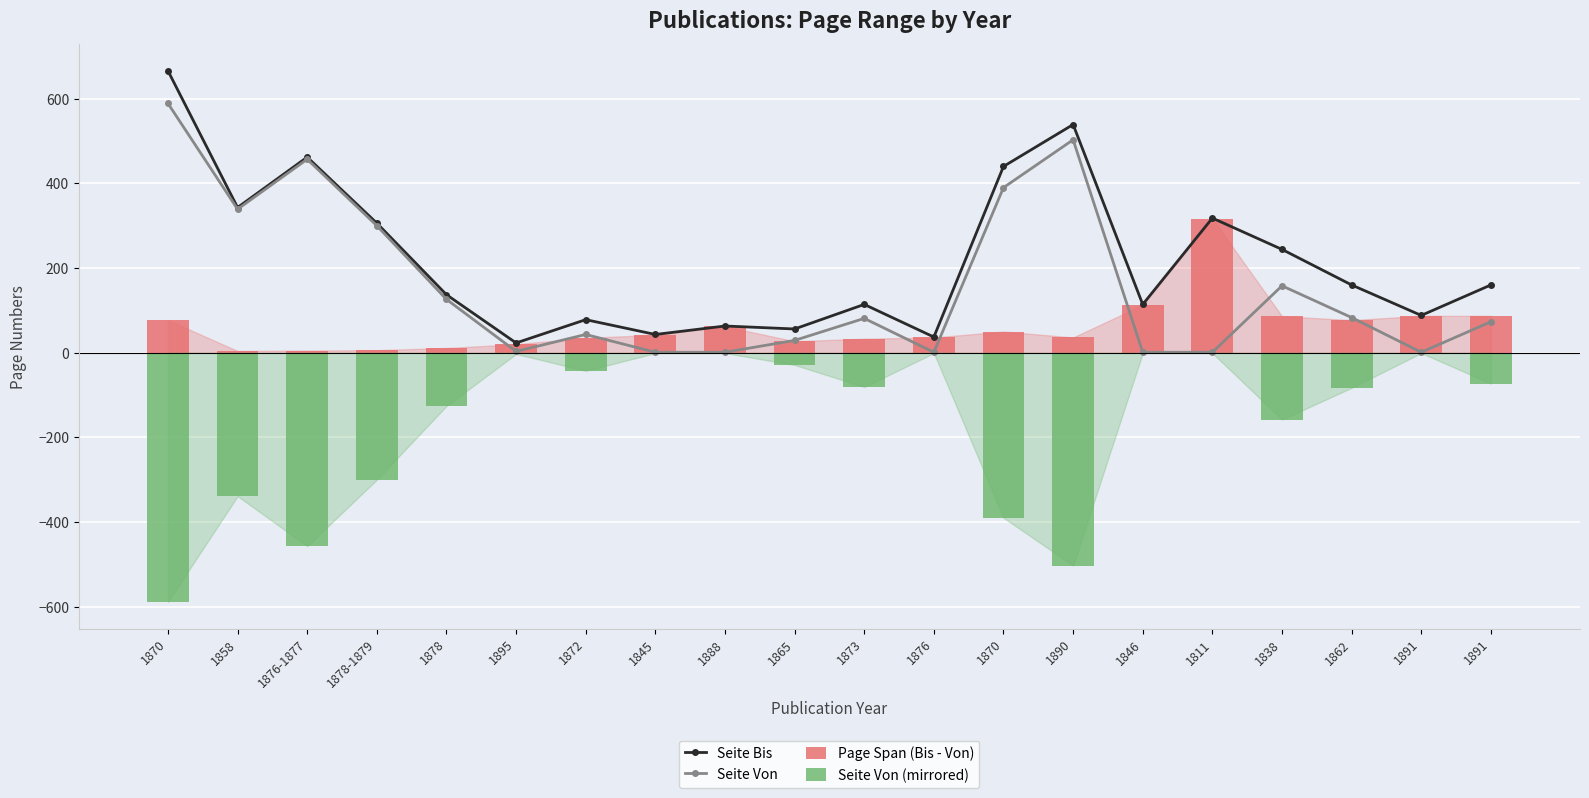

Where is Page Span (Bis - Von) nearest to the value 160?

1846